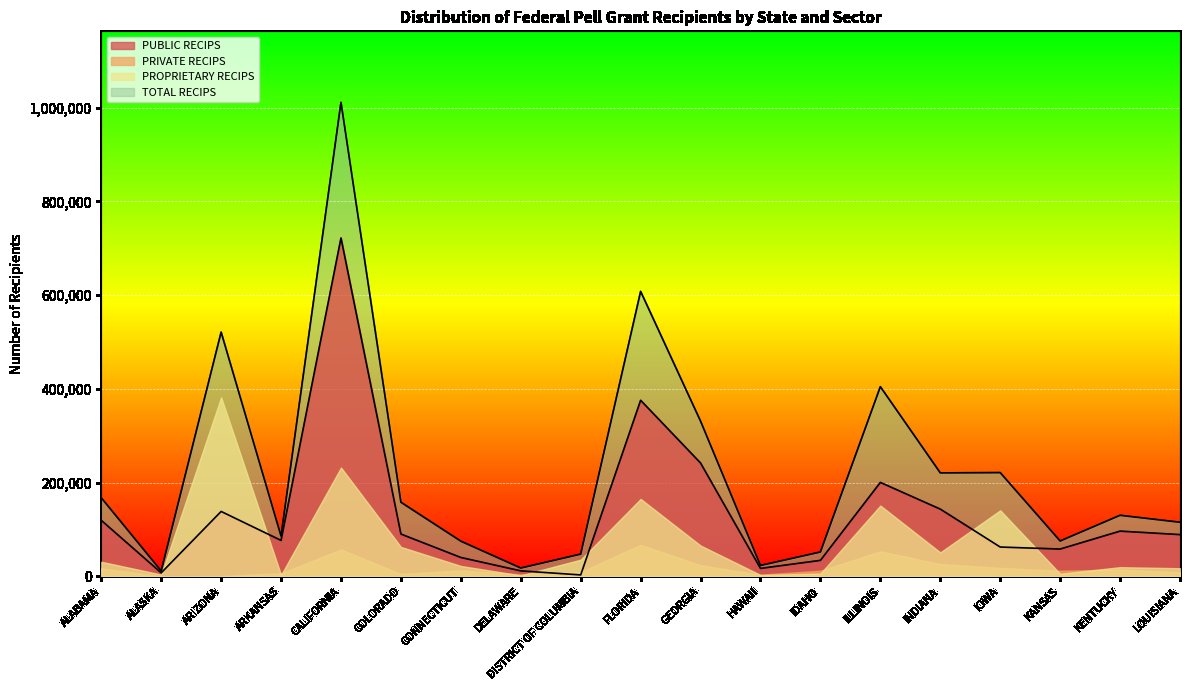

Which series changed the most between CALIFORNIA and IDAHO?

TOTAL RECIPS